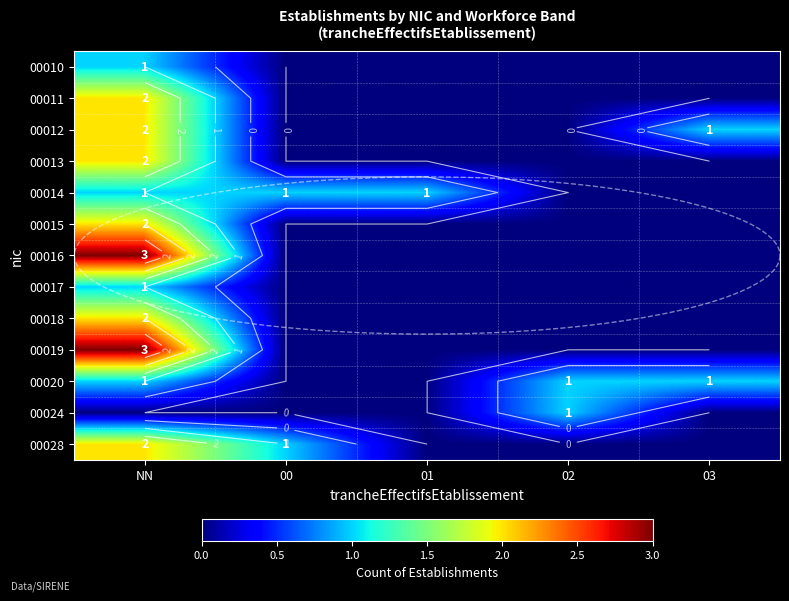

At which category is the sum across all series the highest?

NN